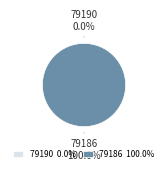

Is 79186 the majority of the pie?

Yes